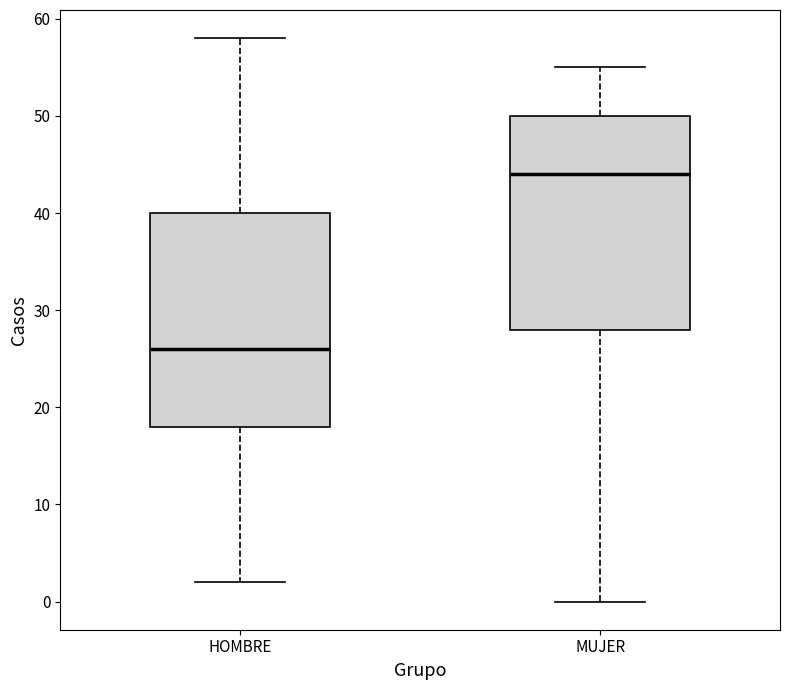

Where does the lower whisker of the box for MUJER end on the y-axis? The values are not printed on the chart, so give them approximately, as read against the axis.

0